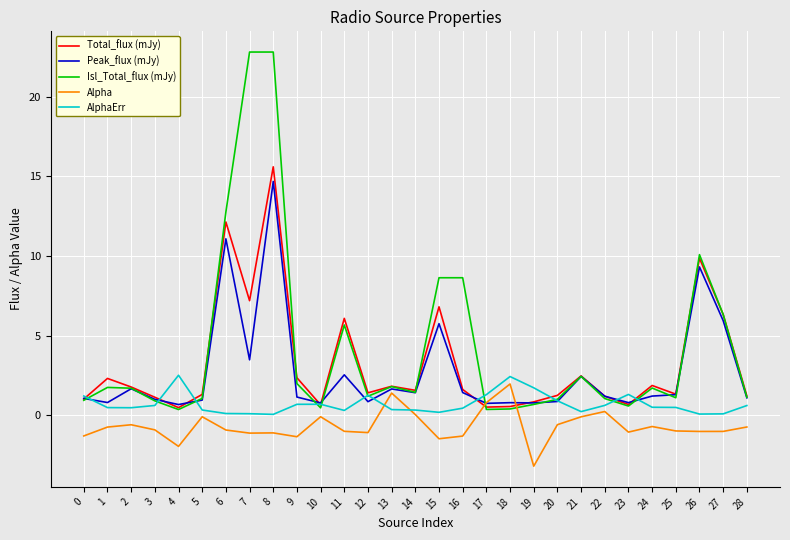

What is the total value across all series at 28?

3.3